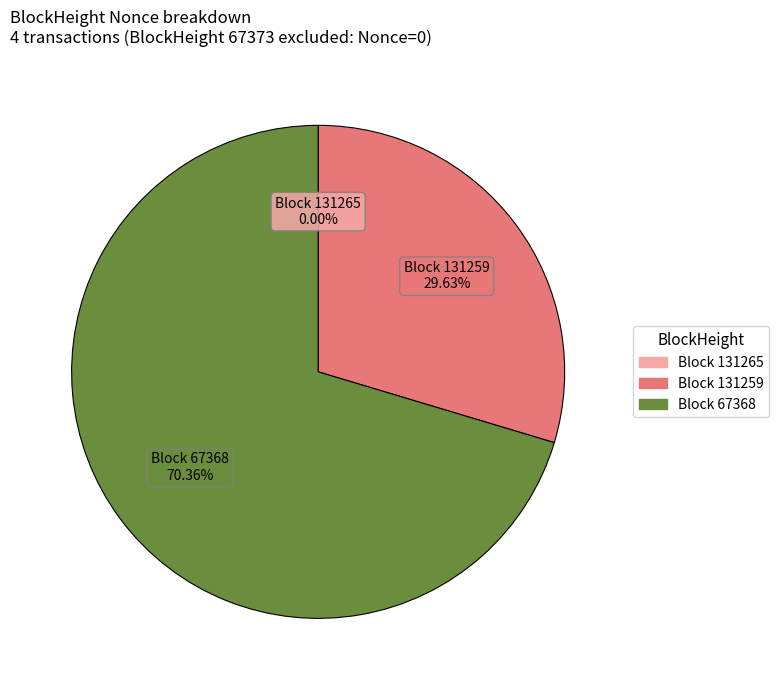

Does any single category account for the majority?

Yes